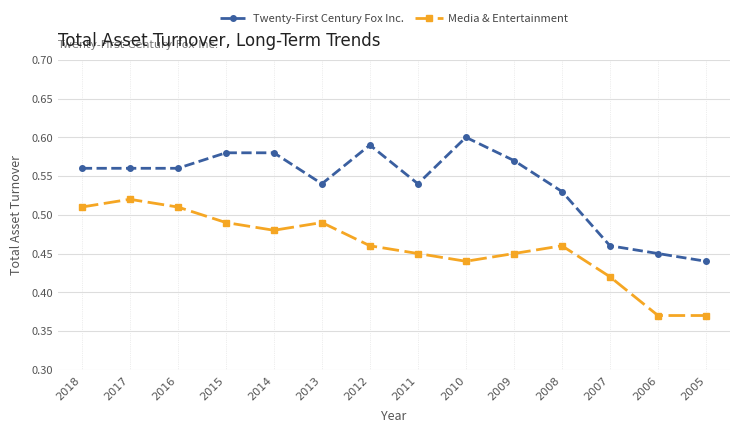

Which series changed the most between 2014 and 2007?

Twenty-First Century Fox Inc.